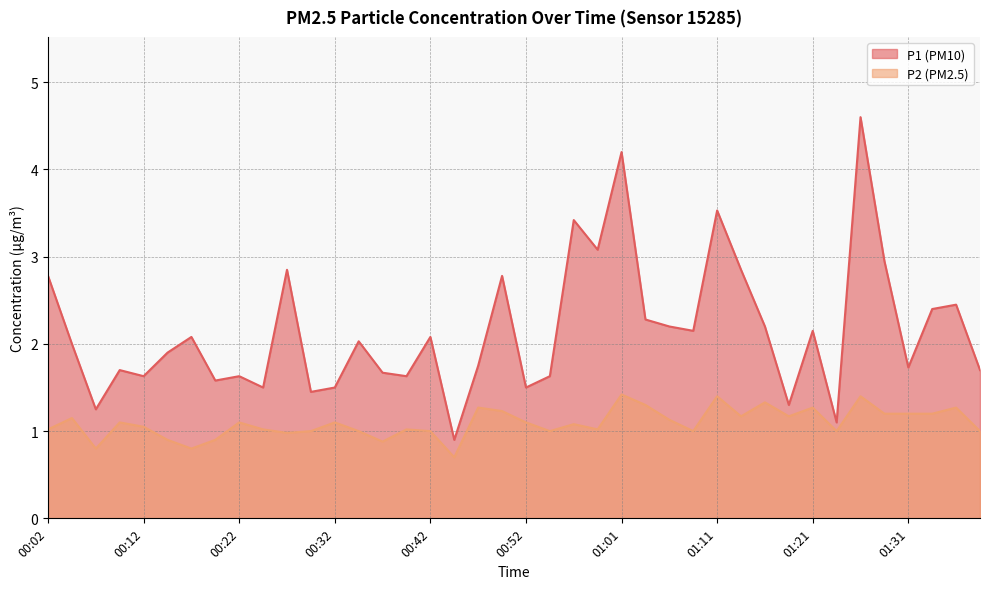

At which label does P1 reach its minimum?

00:44